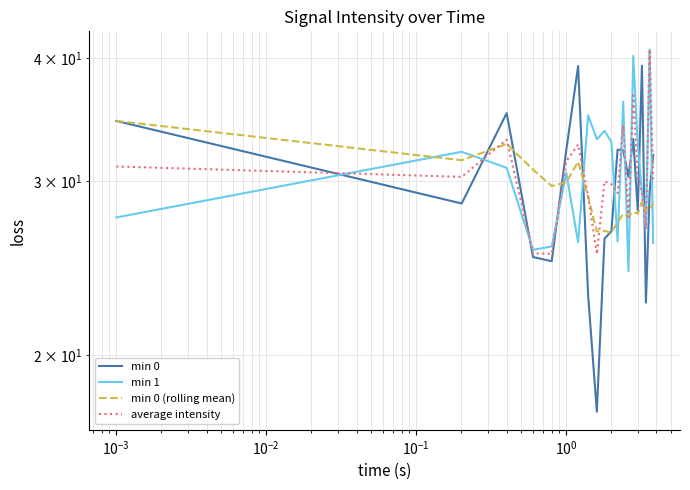

In min 1, how many points are lower than both neighbors (excluding endpoints)?

6